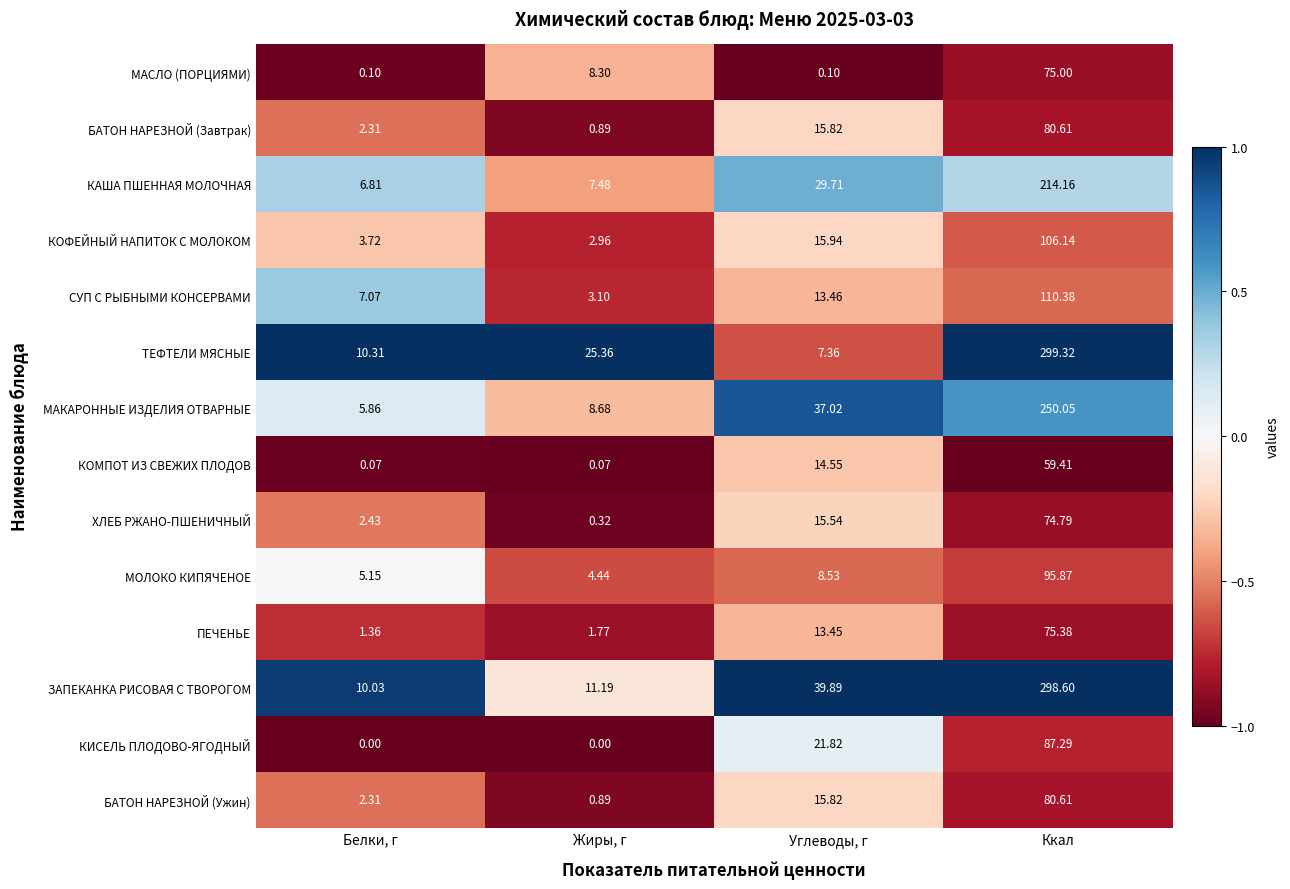

Which series has the largest total across all categories?

ЗАПЕКАНКА РИСОВАЯ С ТВОРОГОМ